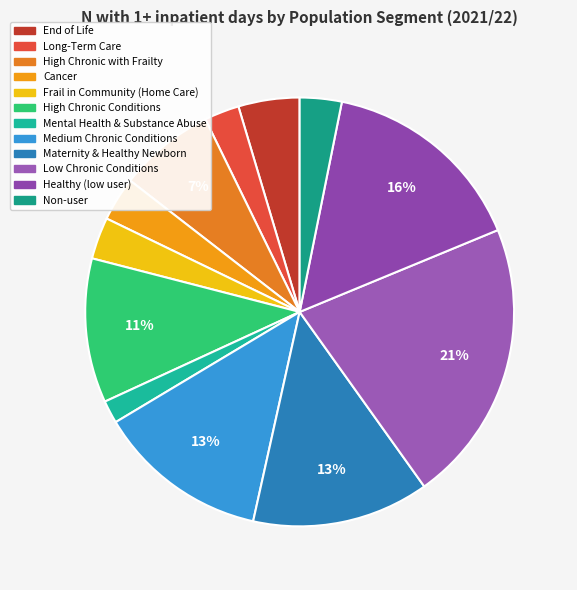

How many slices are in this pie chart?

12